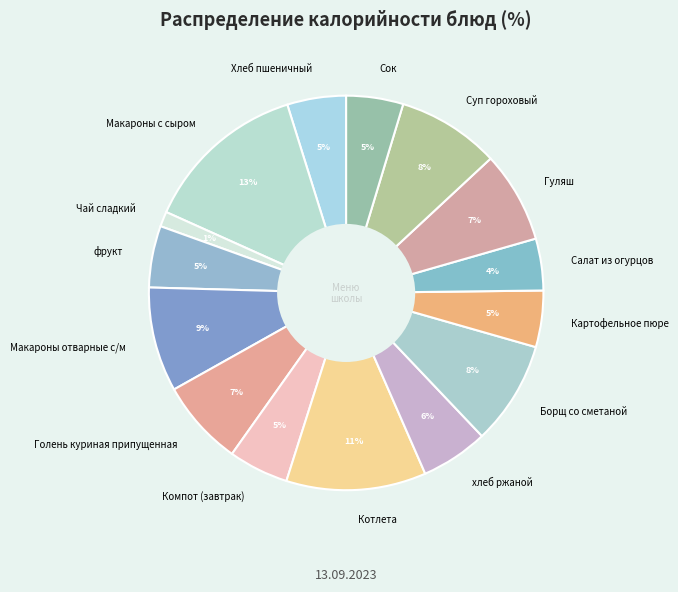

The Суп гороховый slice represents 20% of the pie. True or false?

False